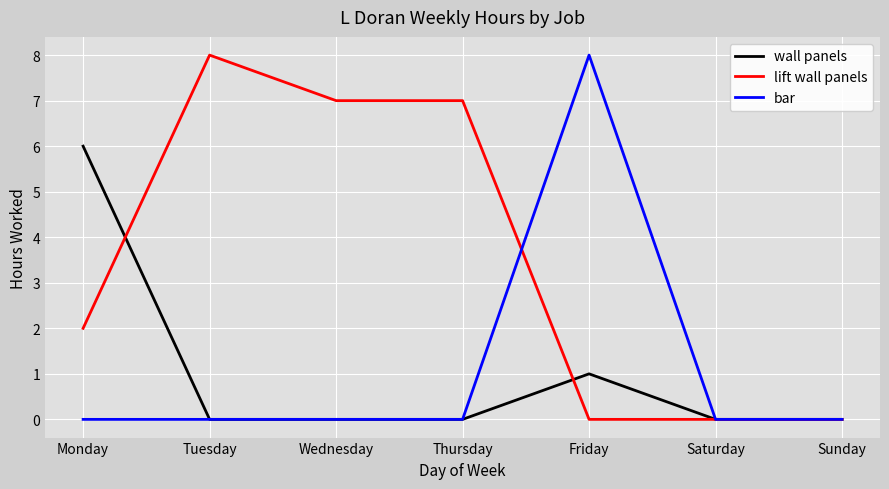

What are all the series names shown in the legend?

wall panels, lift wall panels, bar